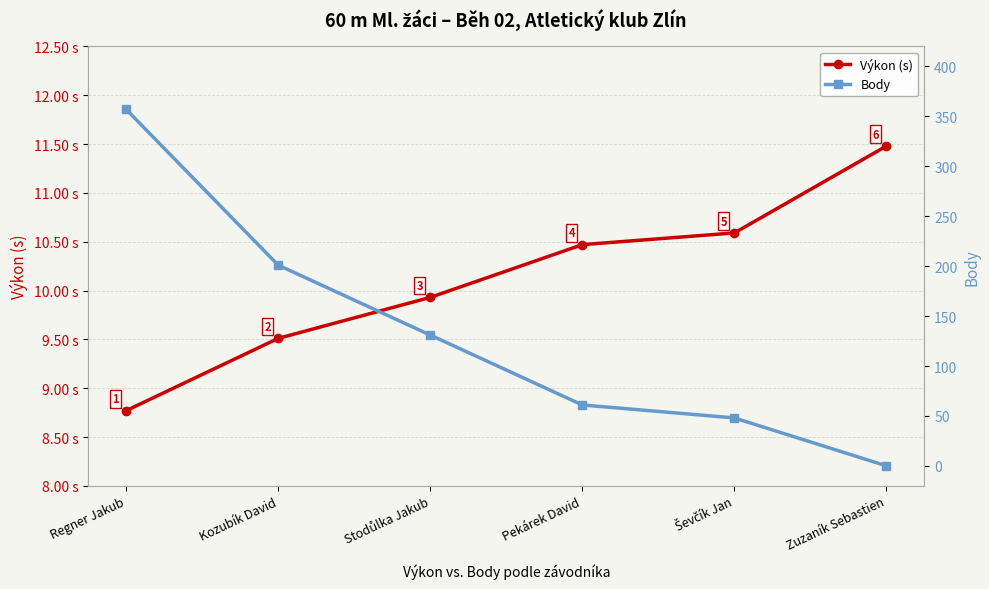

What is the sum of all Body values?

798.0